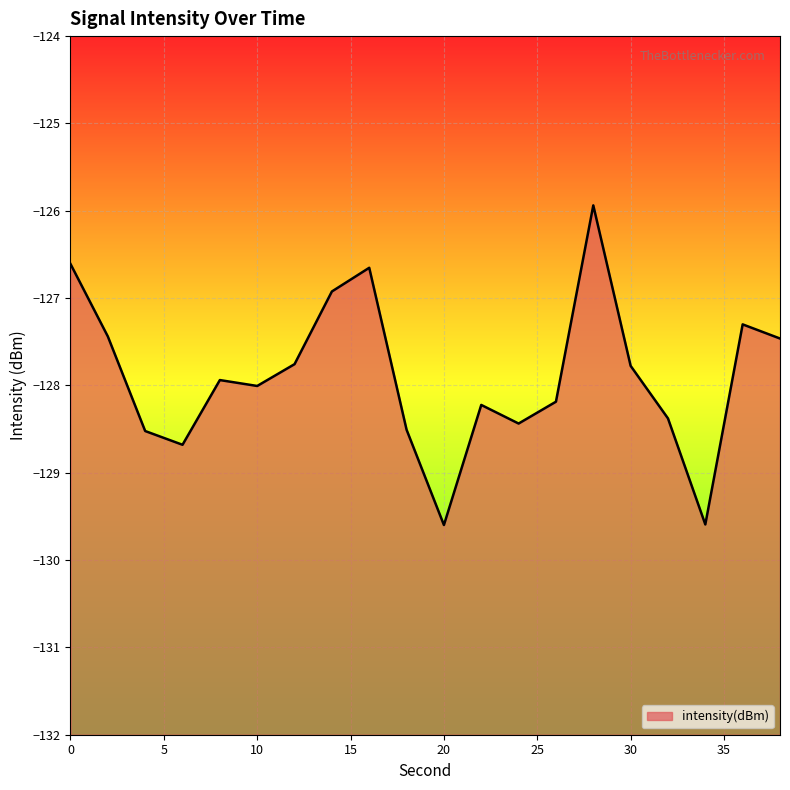

Which has a higher value, 4 or 8?

8